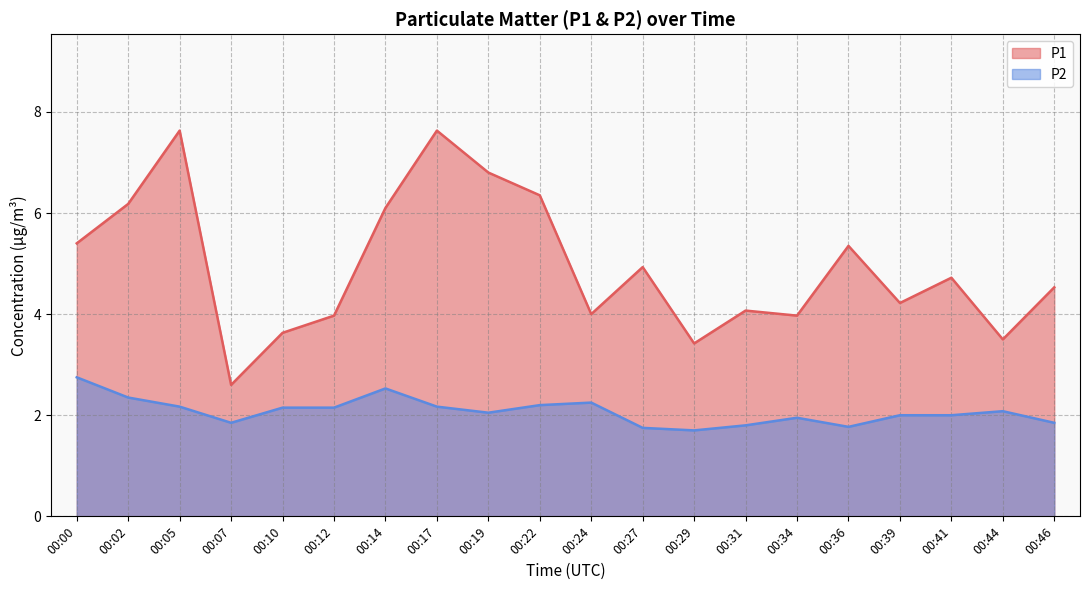

Is it true that P2 equals 1.1 at 00:27?

False